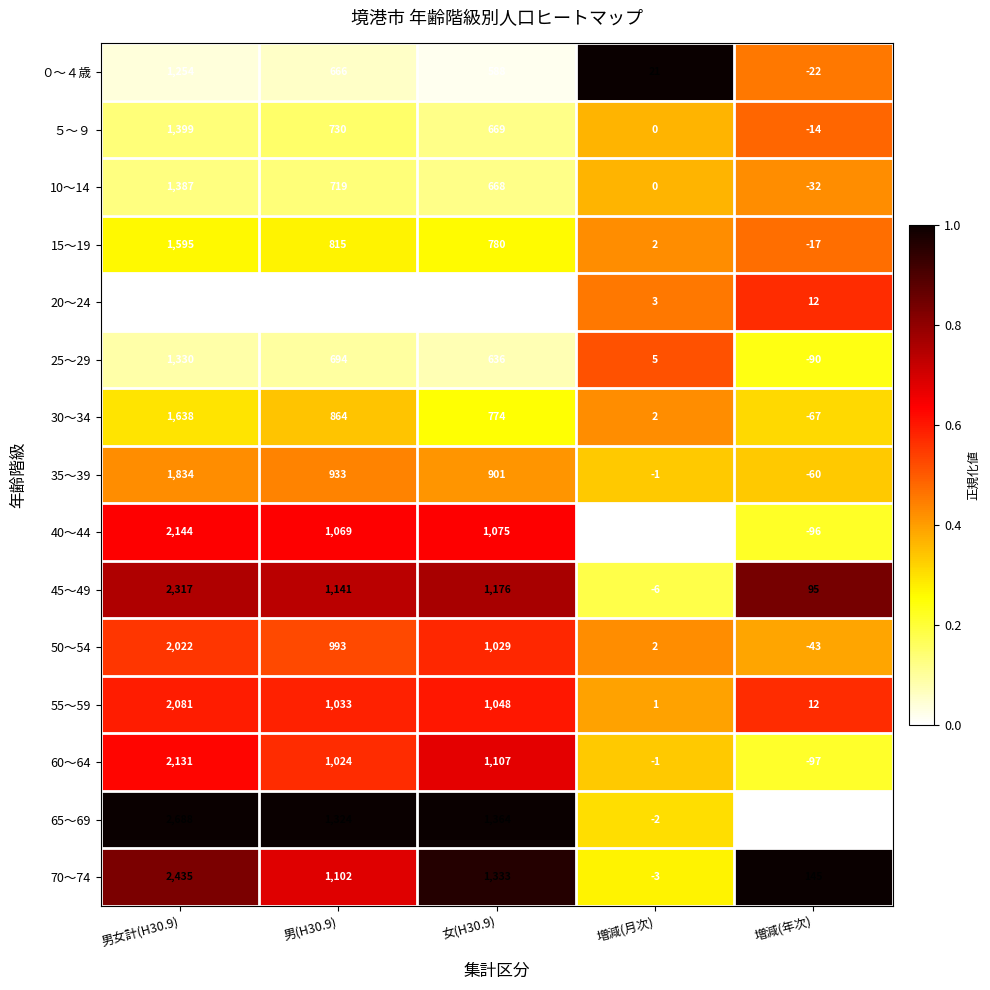

Rank the series by their maximum value, from highest to lowest.

65～69, 70～74, 45～49, 40～44, 60～64, 55～59, 50～54, 35～39, 30～34, 15～19, ５～９, 10～14, 25～29, ０～４歳, 20～24